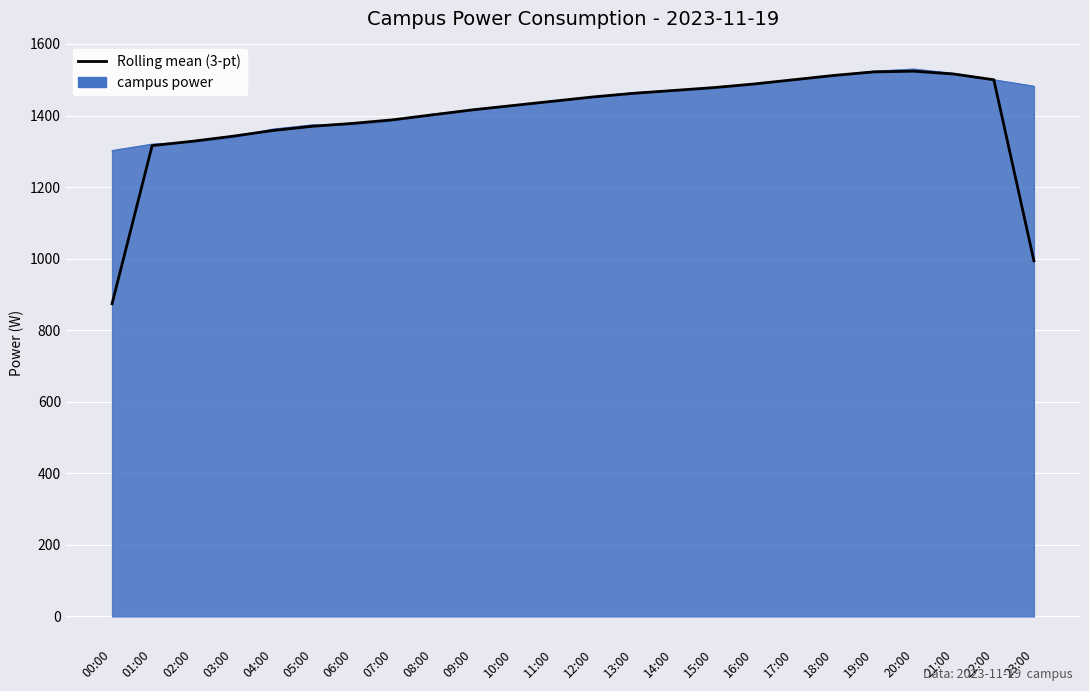

The value of campus power at 22:00 is 1500. True or false?

True